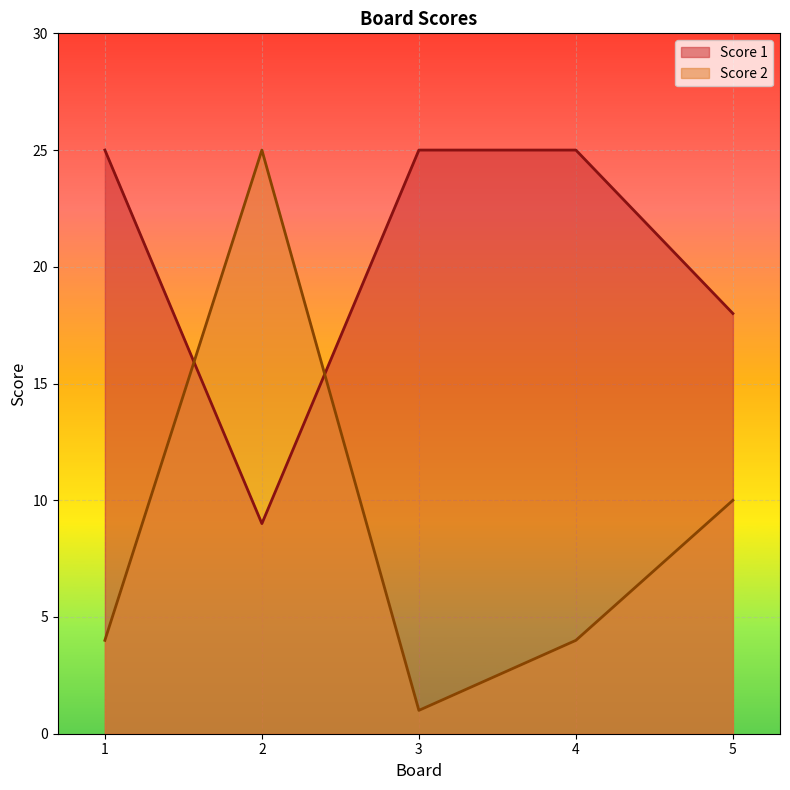

What is the value of the Score 1 point at the 4th from the left?

25